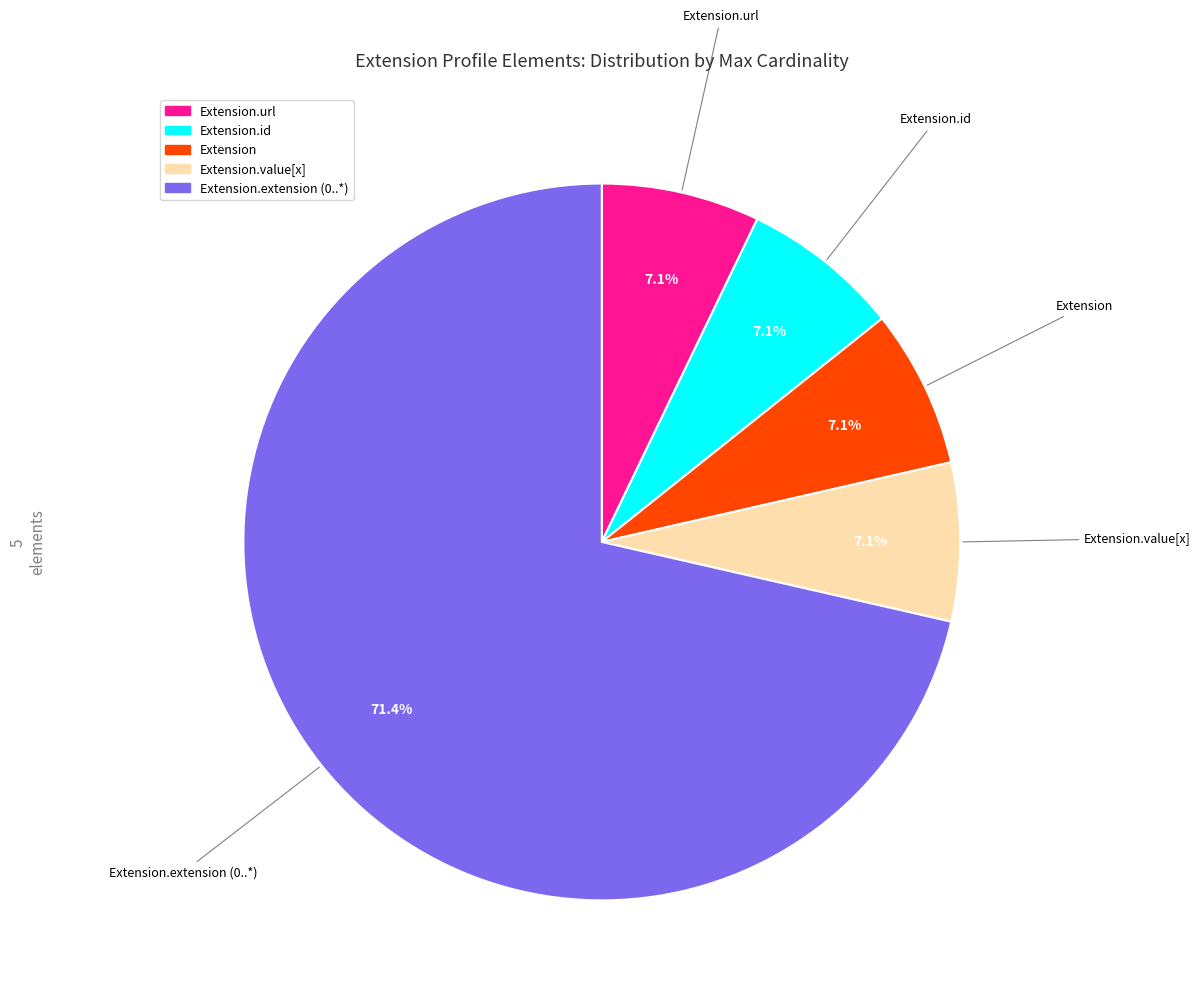

Is there a majority slice in this chart?

Yes